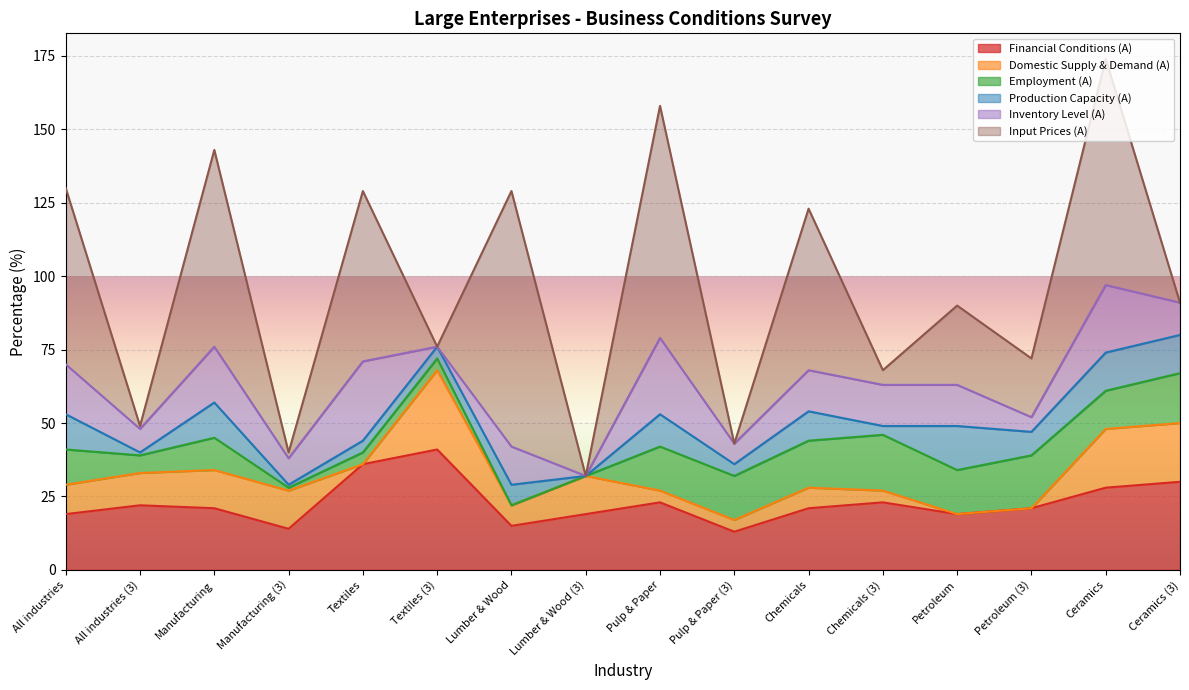

What are all the series names shown in the legend?

Financial Conditions (A), Domestic Supply & Demand (A), Employment (A), Production Capacity (A), Inventory Level (A), Input Prices (A)